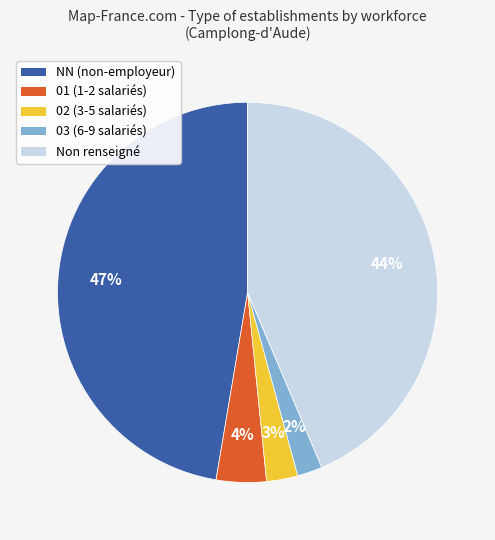

Rank the categories by value from highest to lowest.

NN (non-employeur), Non renseigné, 01 (1-2 salariés), 02 (3-5 salariés), 03 (6-9 salariés)